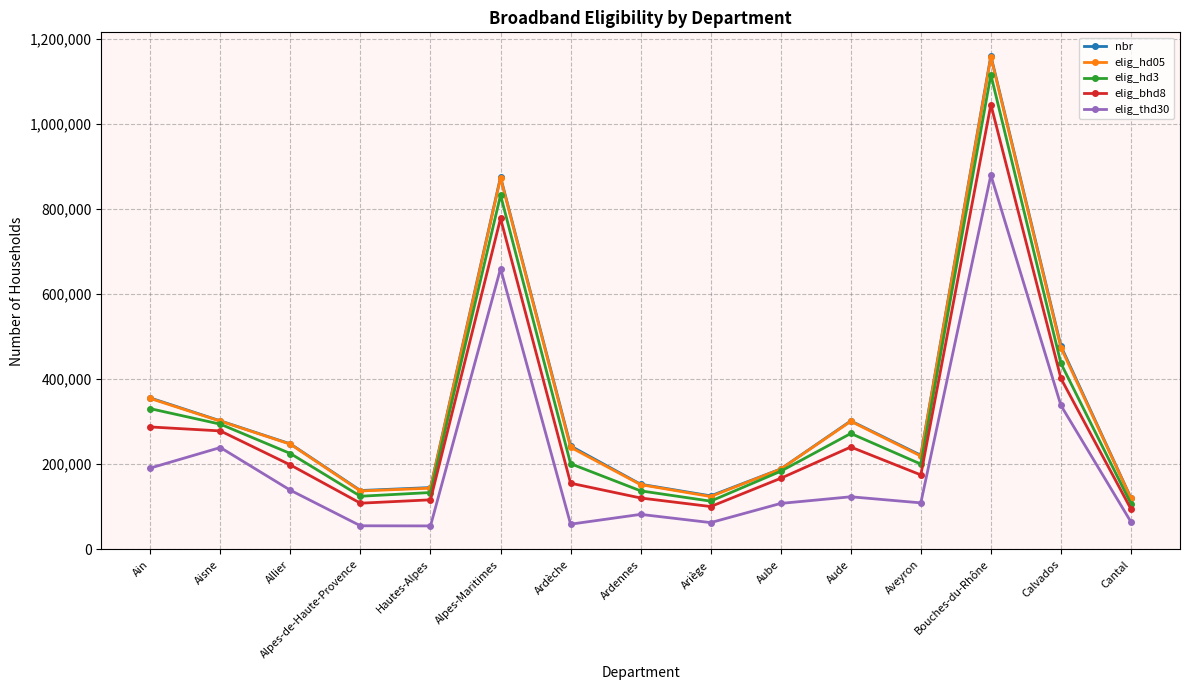

How many interior local valleys does the elig_hd05 series have?

3